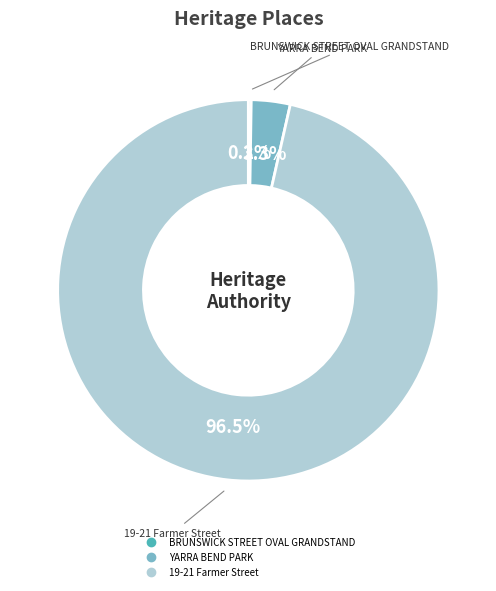

To the nearest percent, what is the combined percentage of YARRA BEND PARK and 19-21 Farmer Street?

100%